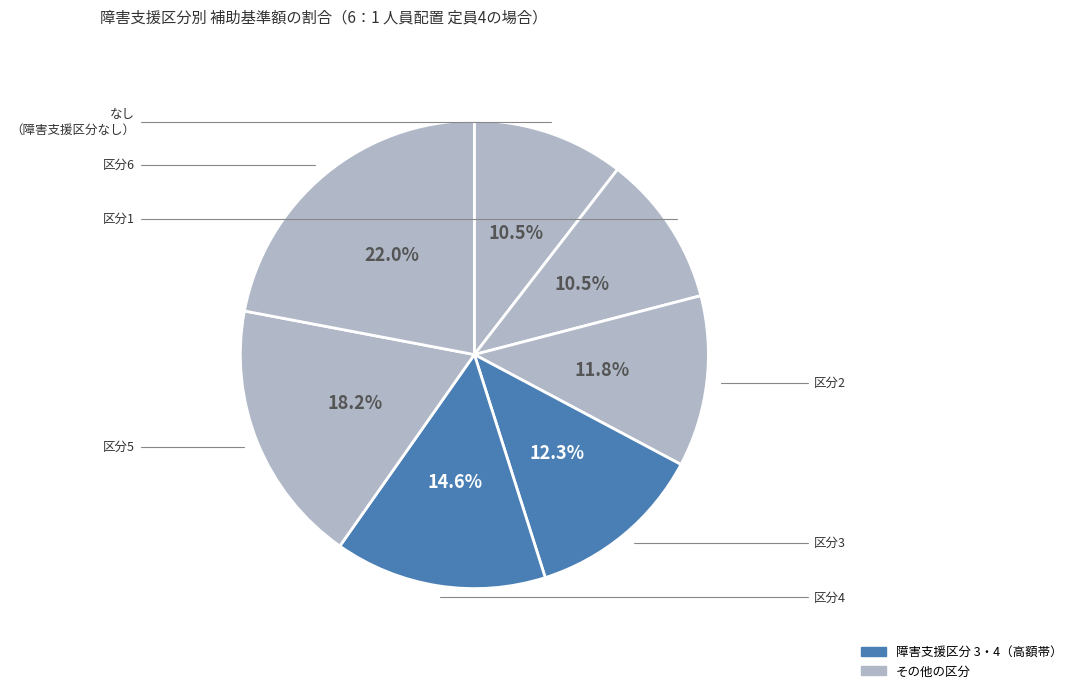

How many slices are in this pie chart?

7